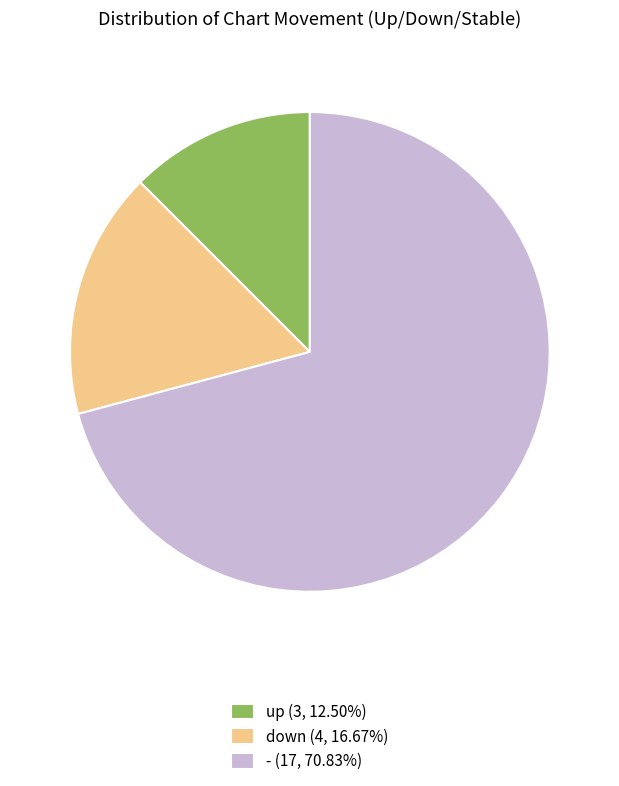

Count the number of slices in the pie.

3